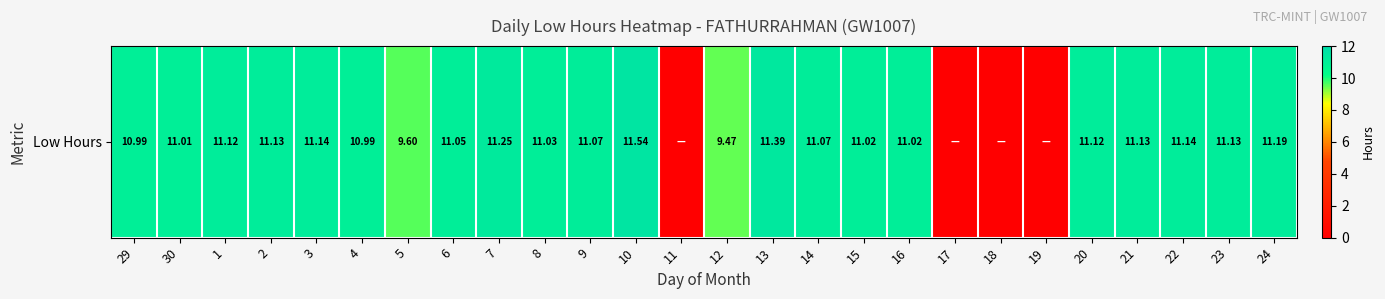

Reading right to left, extract all data points from this chart.

11.2	11.1	11.1	11.1	11.1	0.0	0.0	0.0	11.0	11.0	11.1	11.4	9.5	0.0	11.5	11.1	11.0	11.2	11.1	9.6	11.0	11.1	11.1	11.1	11.0	11.0